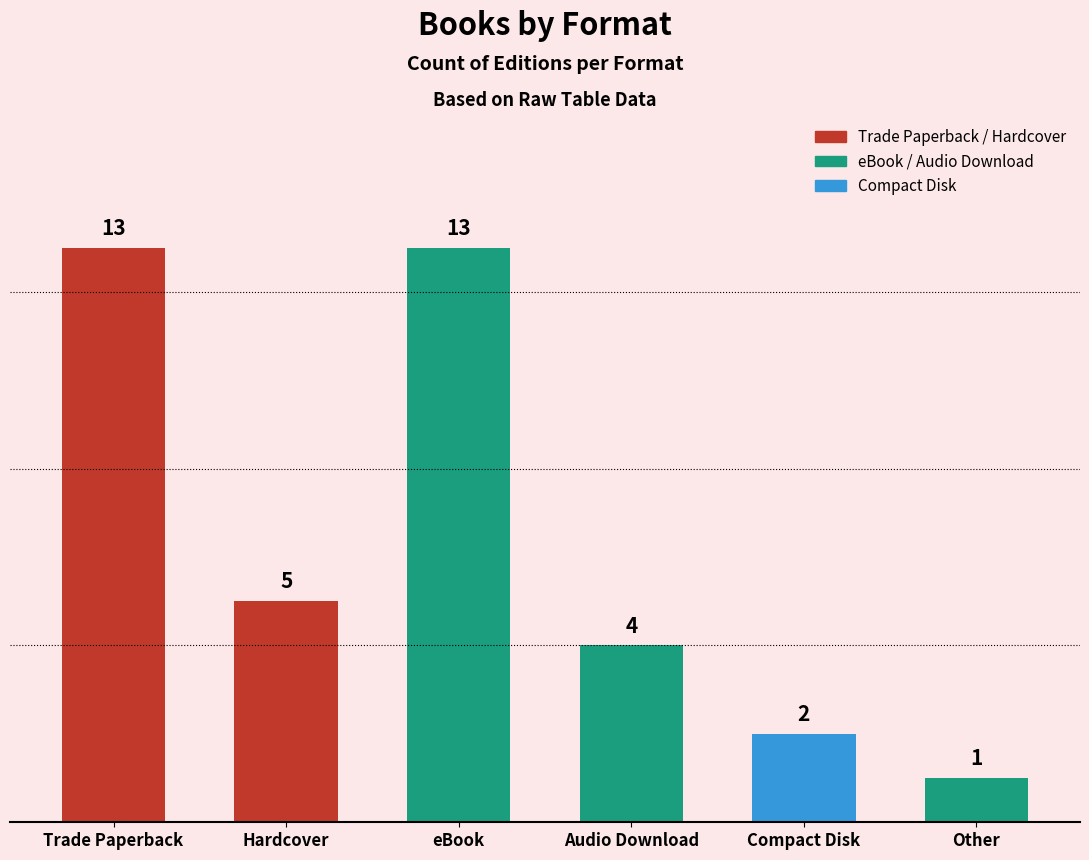

What is the difference between the maximum and minimum values?

12